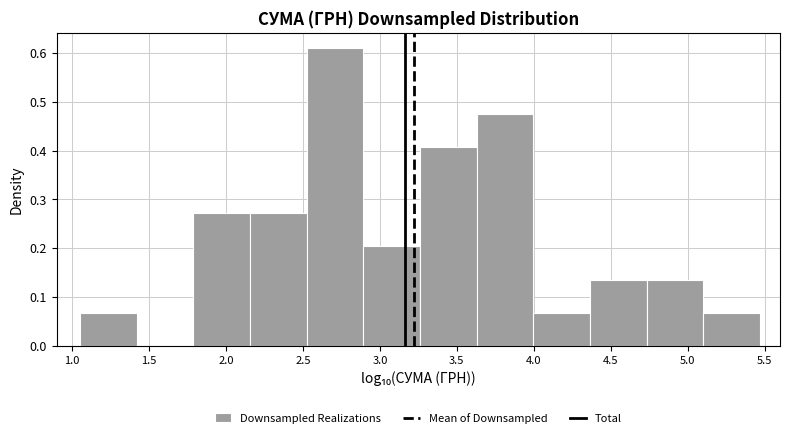

What is the height of the bar covering 5.10 to 5.45 on the x-axis? Neither the bar edges nor the heights are printed on the chart, so give them approximately, as read against the axes.

0.07